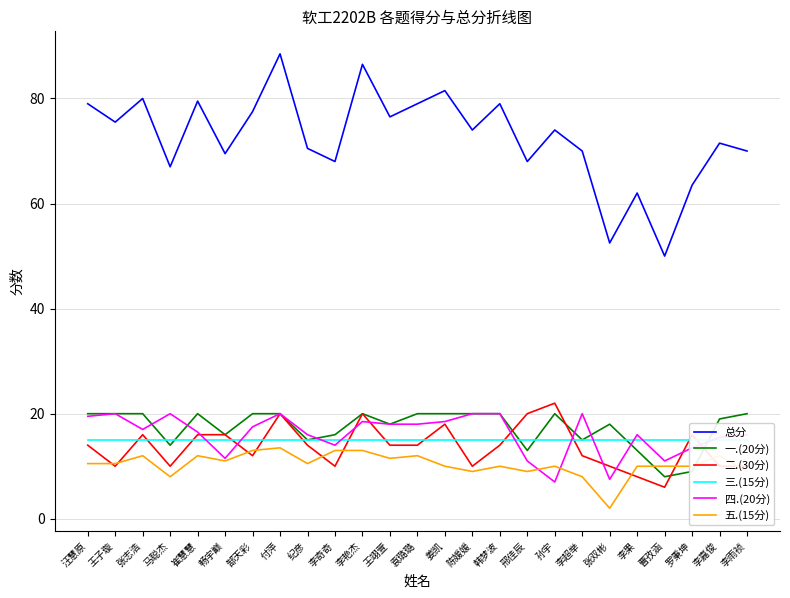

True or false: 二.(30分) has a value of 20.0 at 付萍.

True